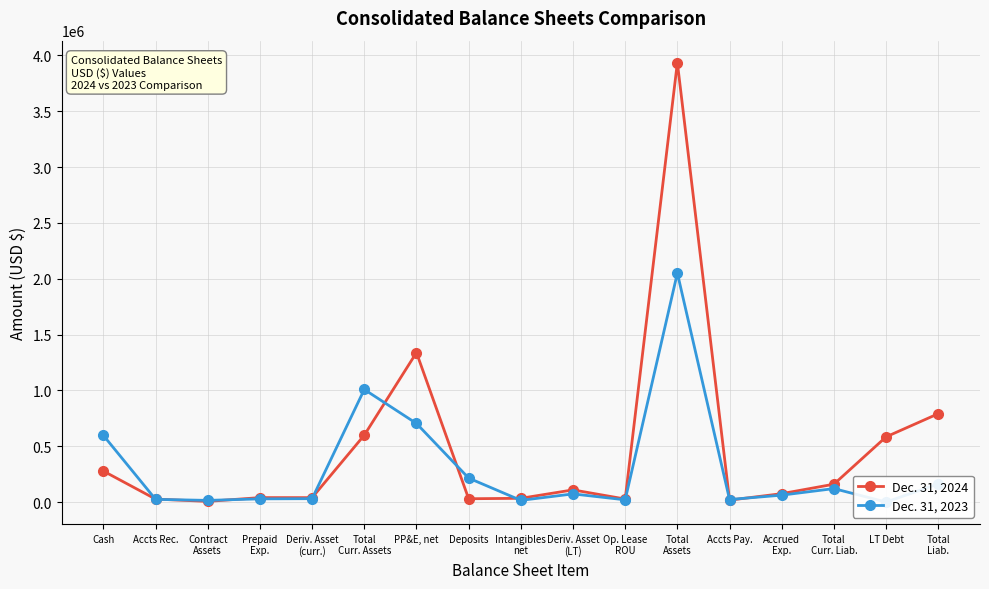

What is the sum of the Dec. 31, 2024 values at Intangibles
net and Total
Assets?

3969360